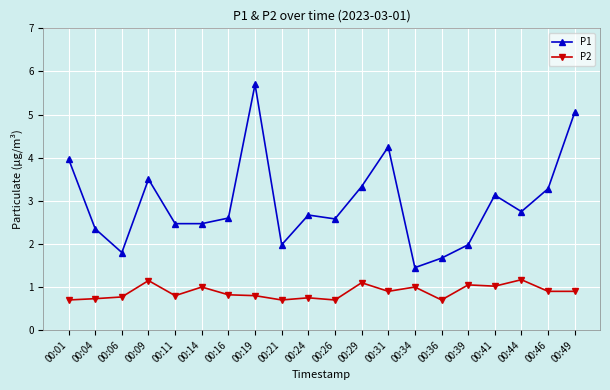

List the series in order of their overall mean, highest first.

P1, P2